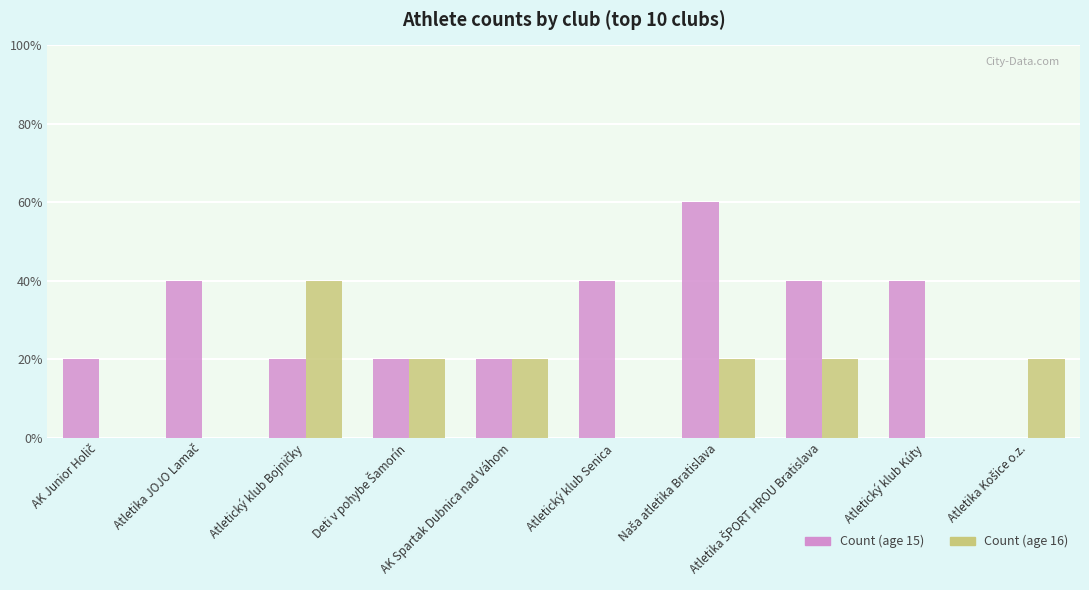

Between Deti v pohybe Šamorín and Atletika ŠPORT HROU Bratislava, which series saw the biggest shift?

Count (age 15)